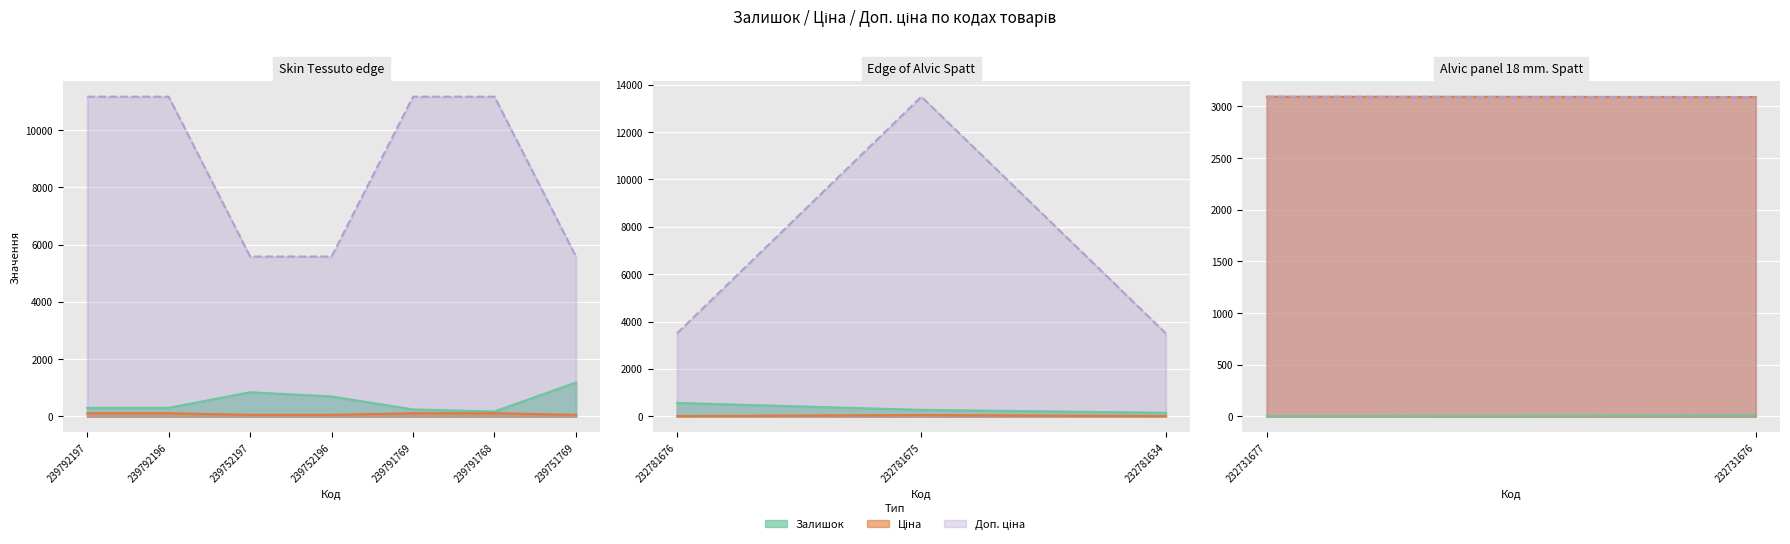

What is the total value across all series at 239792197?

11580.7